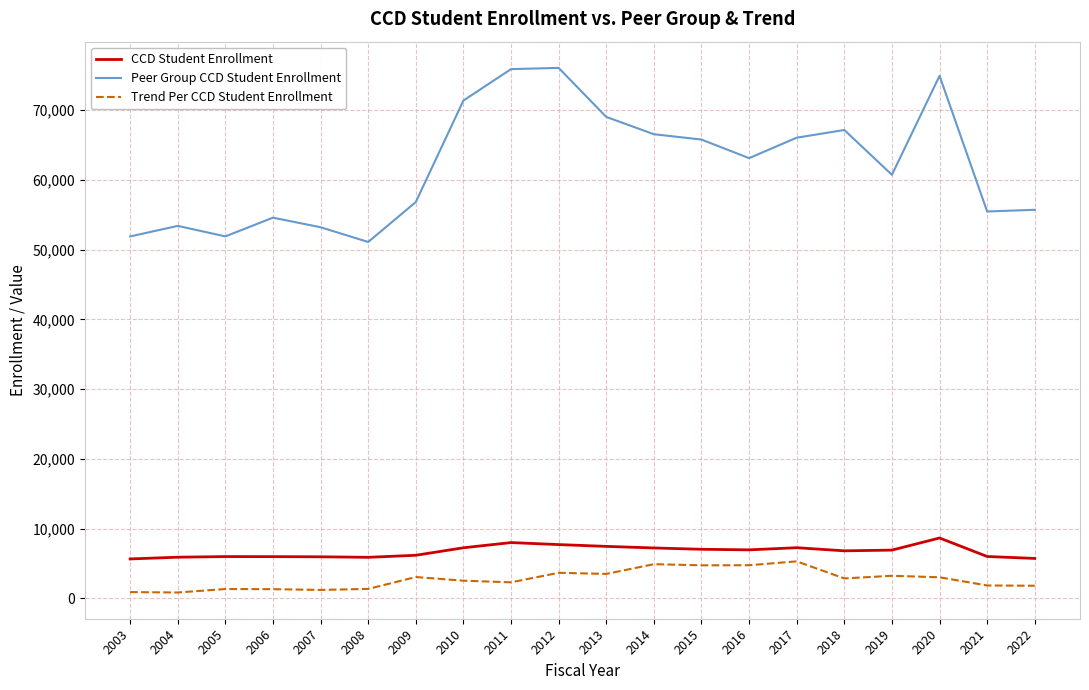

What is the difference between the maximum and minimum values in the Peer Group CCD Student Enrollment series?

24963.0